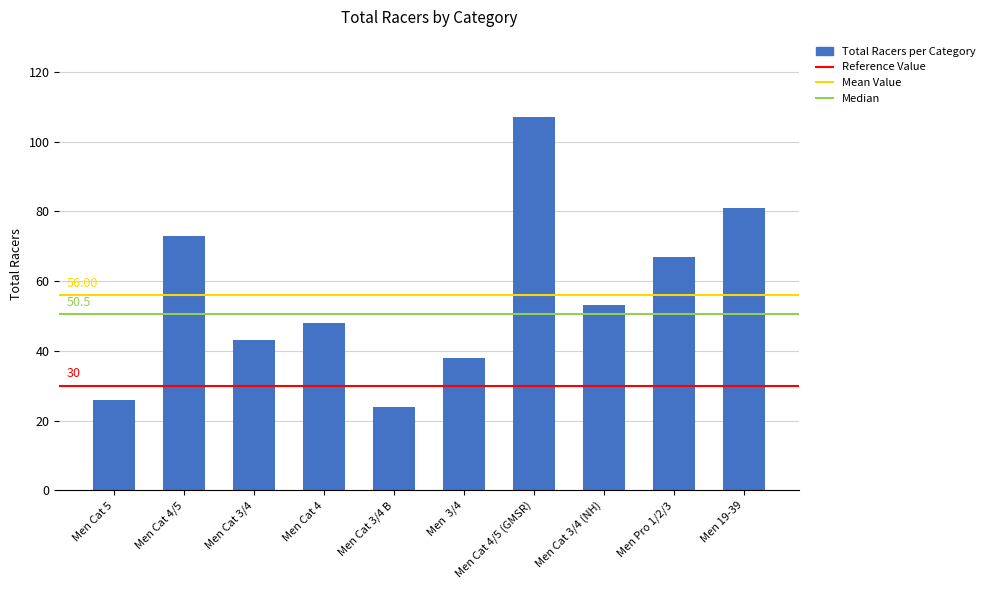

List the labels in order of value, smallest first.

Men Cat 3/4 B, Men Cat 5, Men  3/4, Men Cat 3/4, Men Cat 4, Men Cat 3/4 (NH), Men Pro 1/2/3, Men Cat 4/5, Men 19-39, Men Cat 4/5 (GMSR)